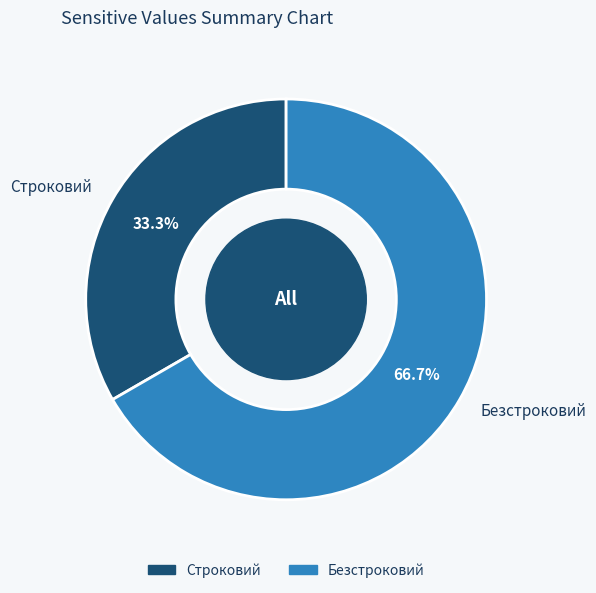

Is it true that Безстроковий is 78% of the pie?

False